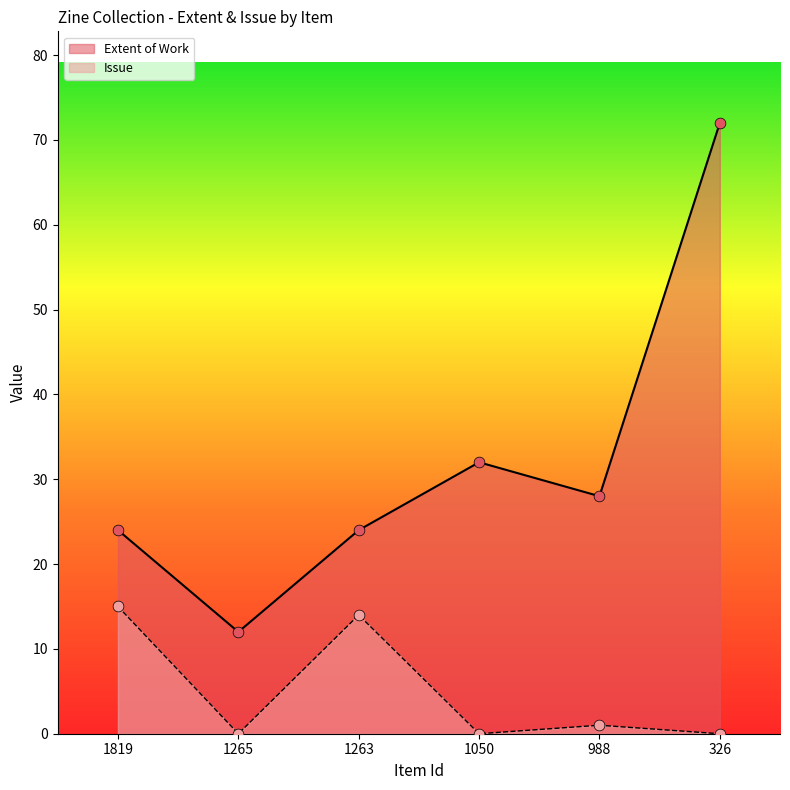

At how many categories does at least one series exceed 19?

5